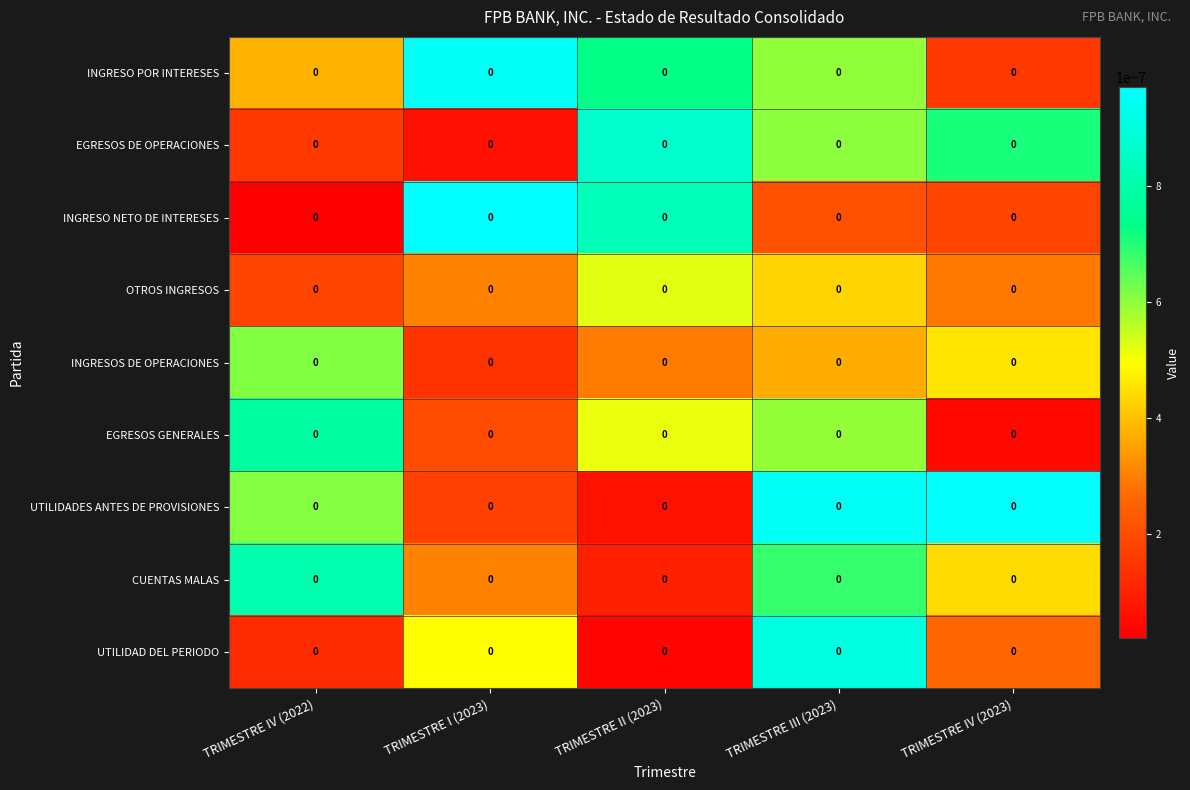

Which label corresponds to the largest value in the chart?

TRIMESTRE I (2023)